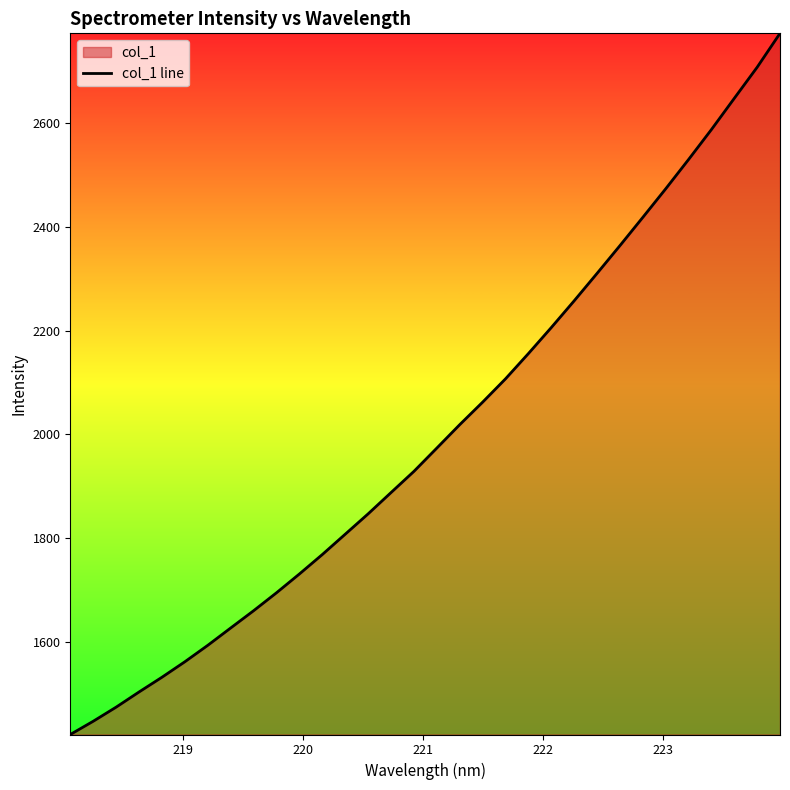

How many lines are shown in the chart?

1